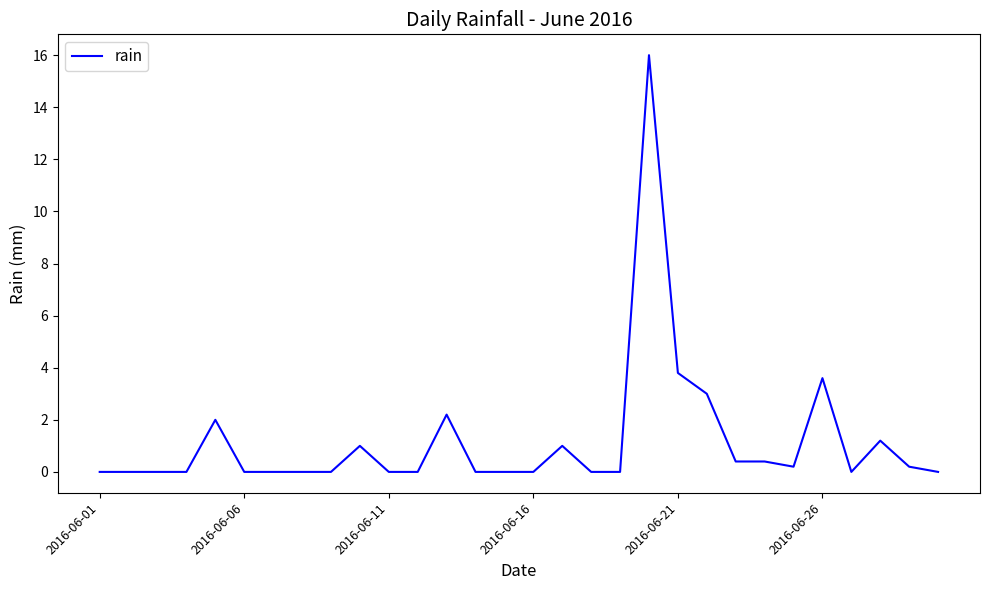

What is the sum of all values?

35.0